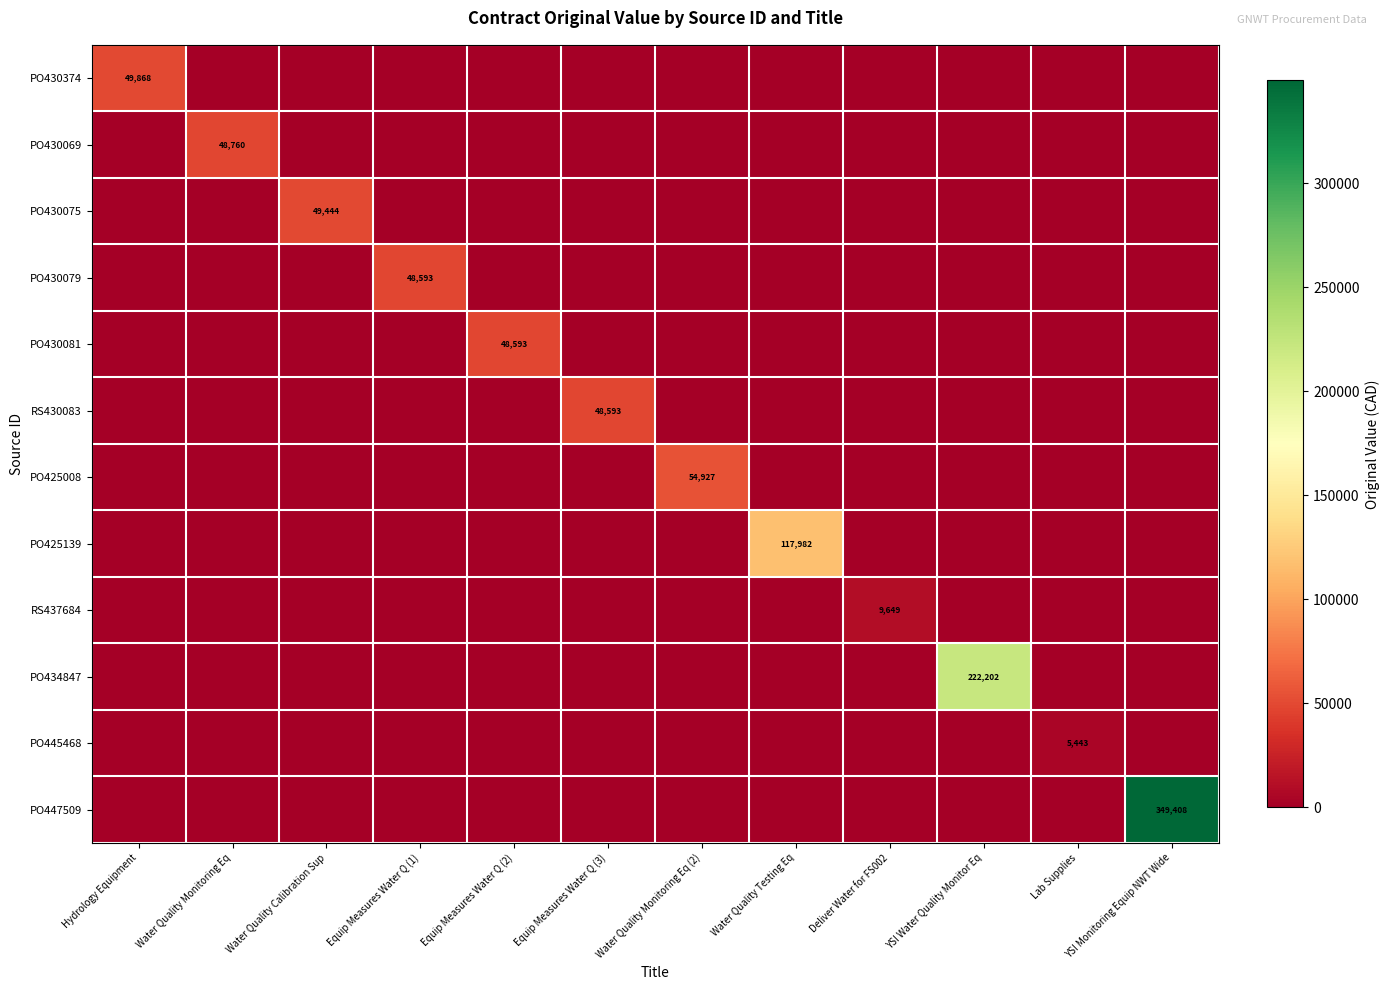

True or false: RS430083 has a value of 26744.0 at Deliver Water for FS002.

False